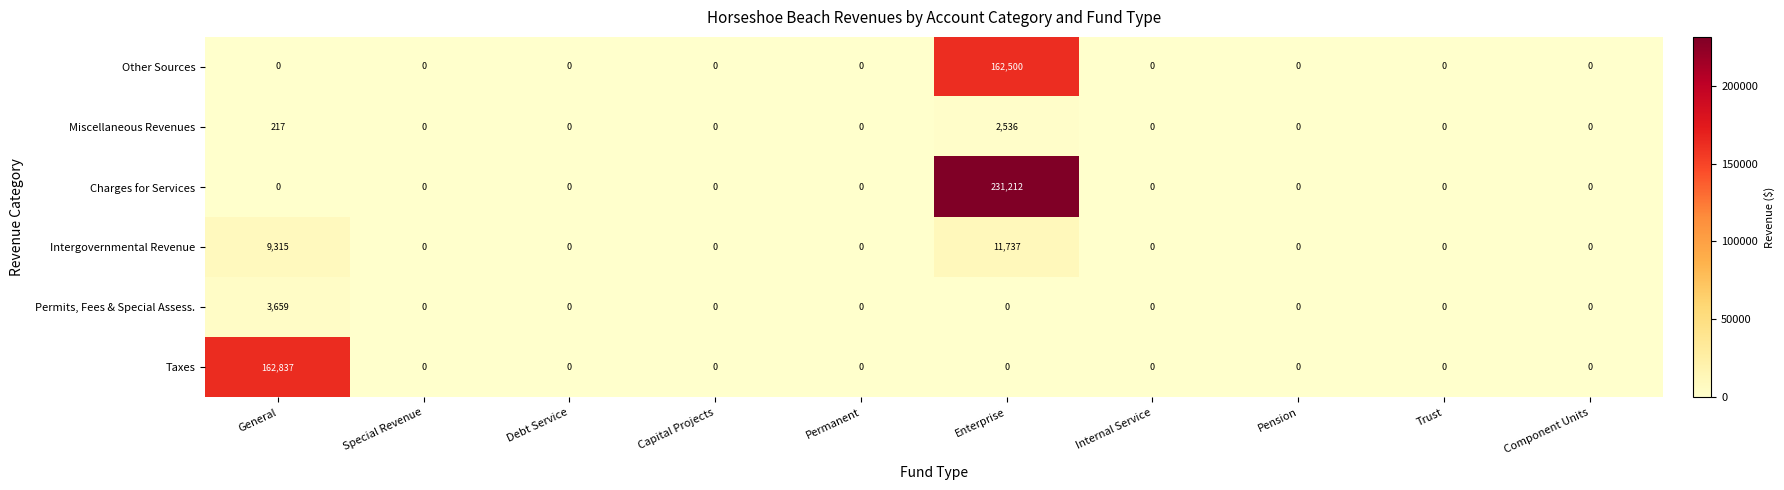

The Other Sources series shows 0 at Permanent. True or false?

True